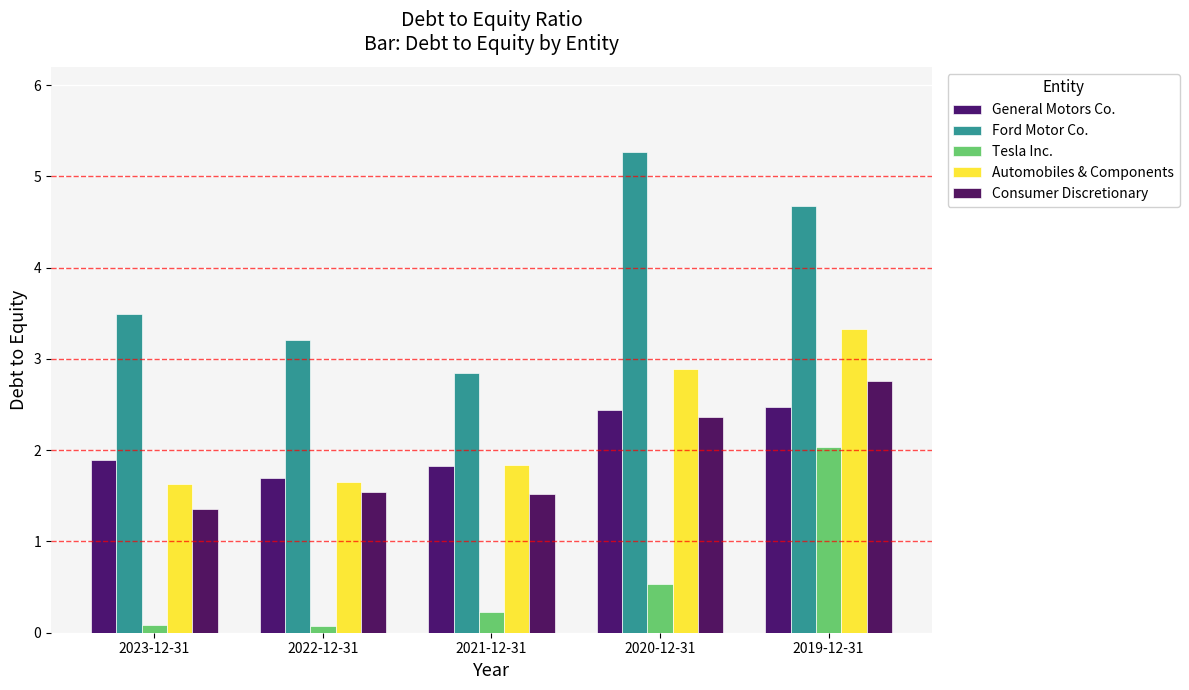

Read the Ford Motor Co. value at 2023-12-31.

3.5